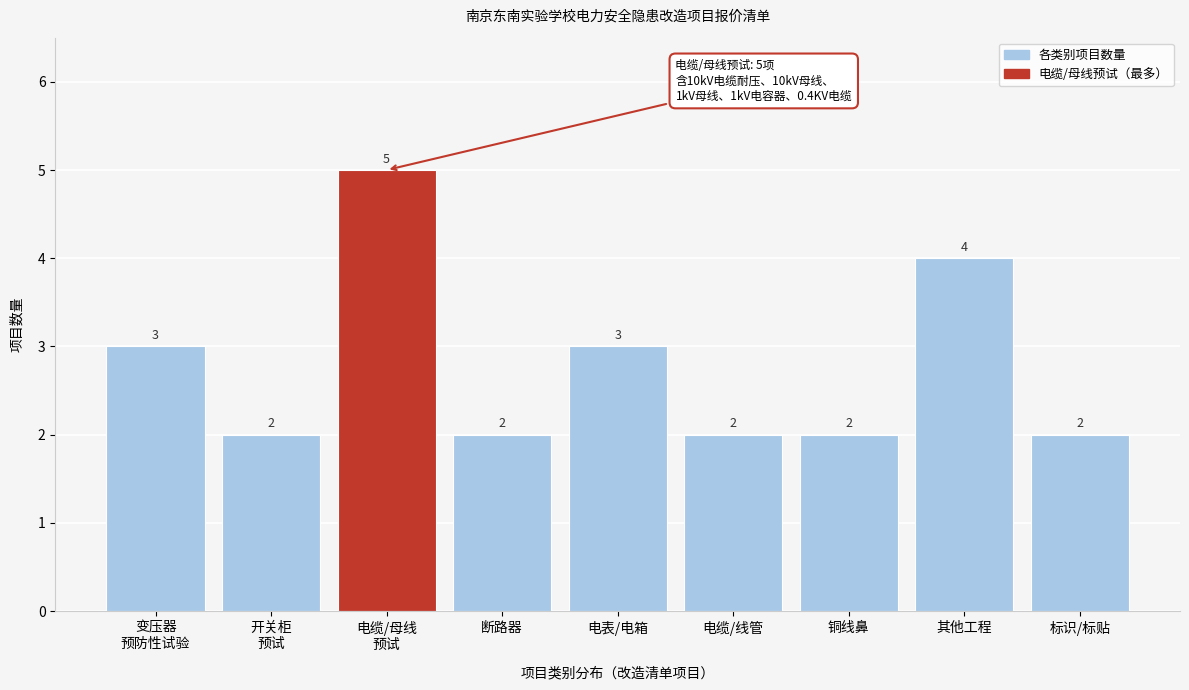

Reading left to right, extract all data points from this chart.

3	2	5	2	3	2	2	4	2